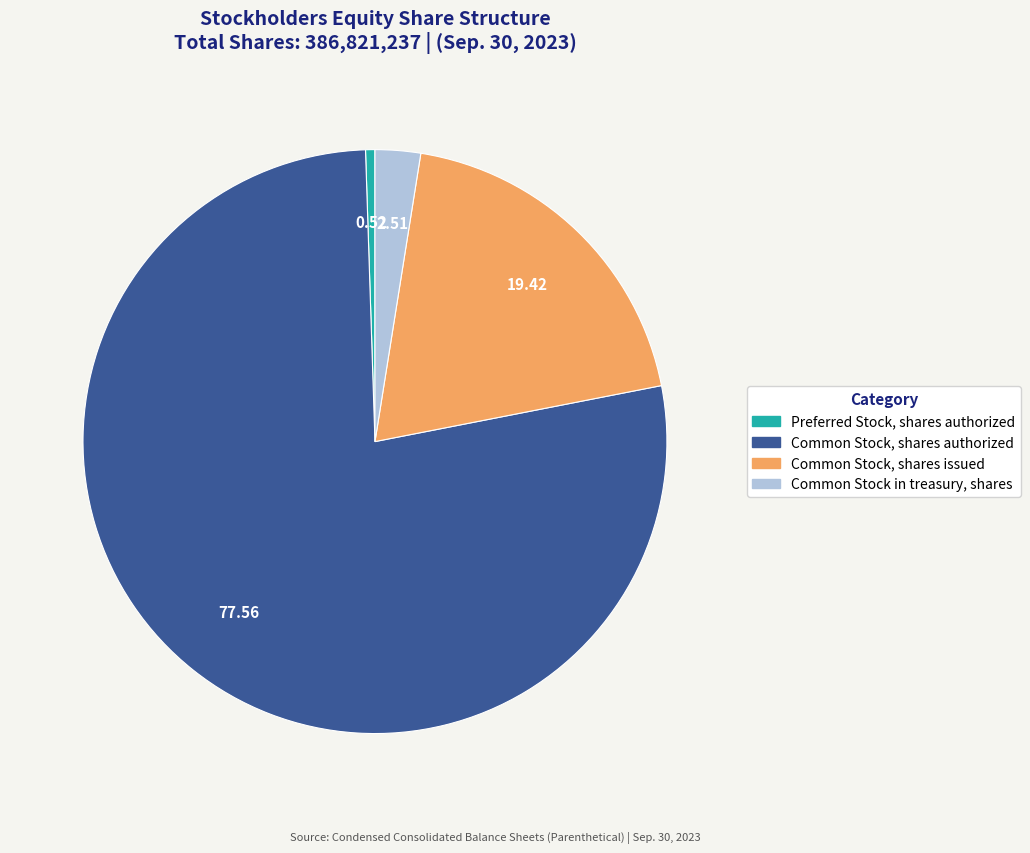

Does any single category account for the majority?

Yes